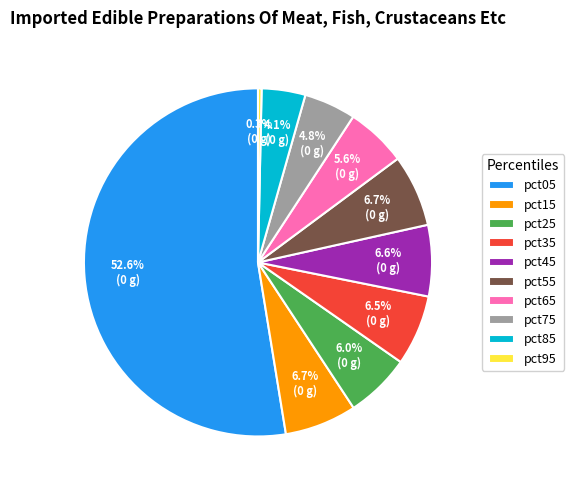

True or false: pct85 accounts for 4% of the total.

True